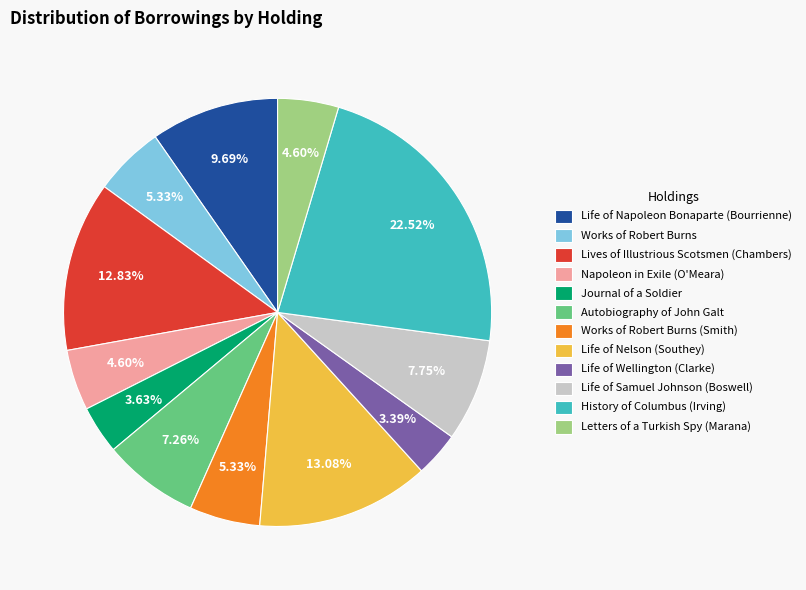

What is the largest slice in the pie chart?

History of Columbus (Irving)